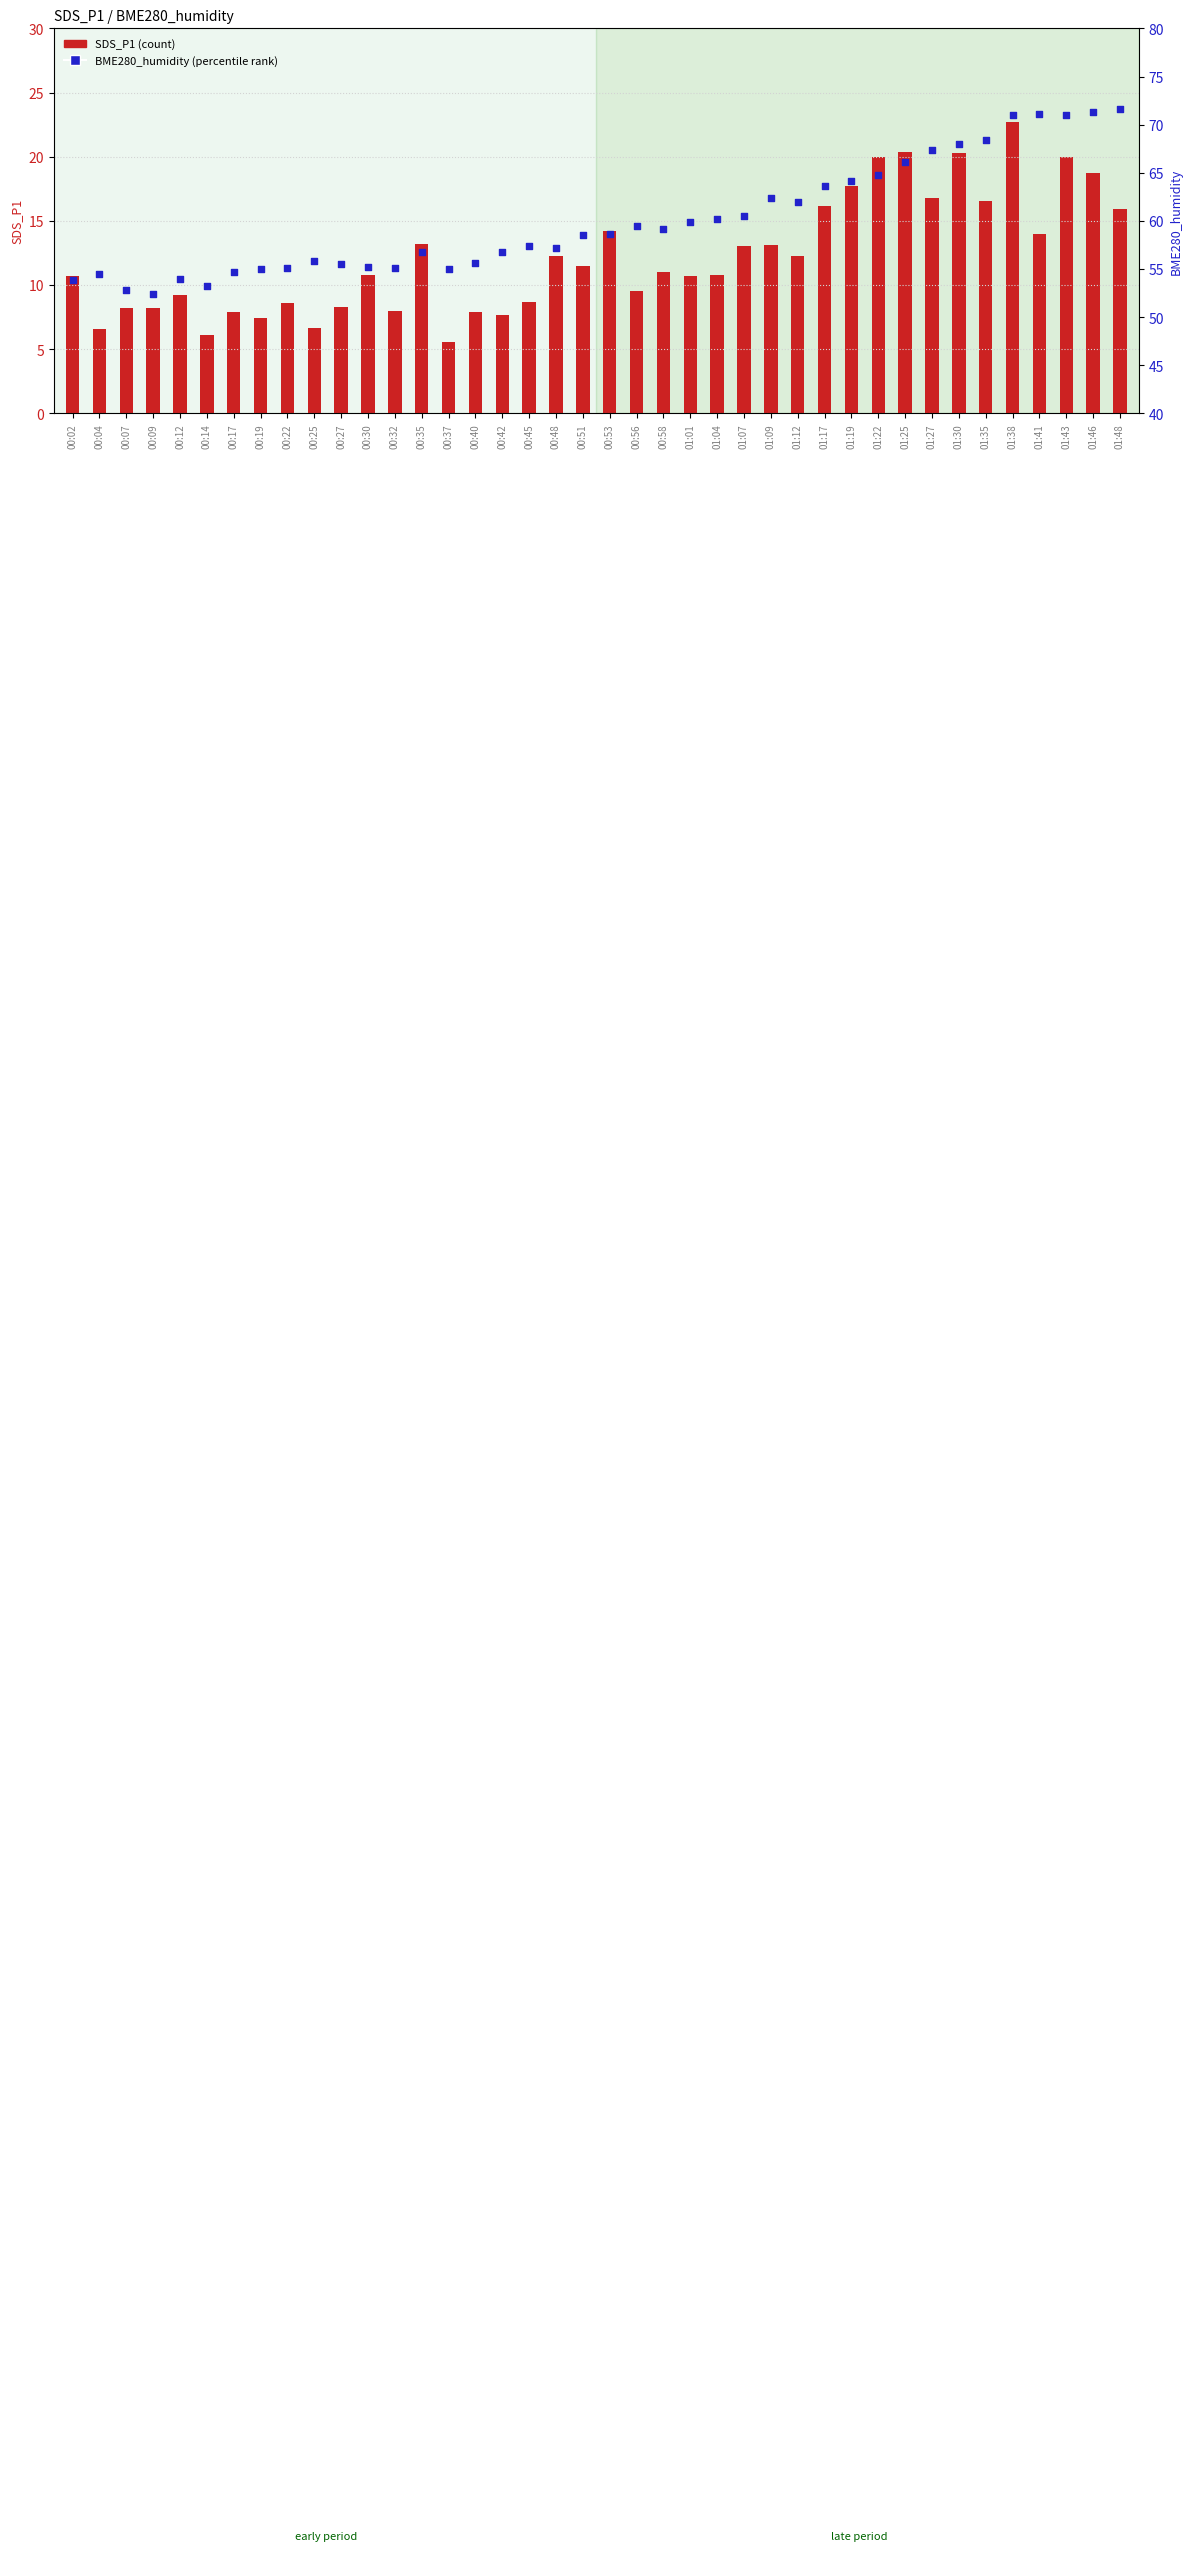

Which series contains the lowest Y value?

SDS_P1 (count)